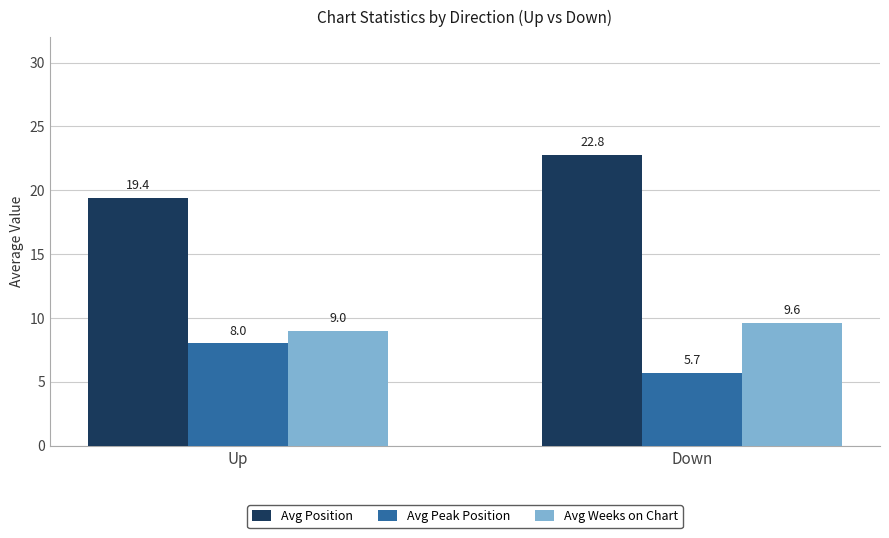

List the labels in order of Avg Peak Position value, largest first.

Up, Down